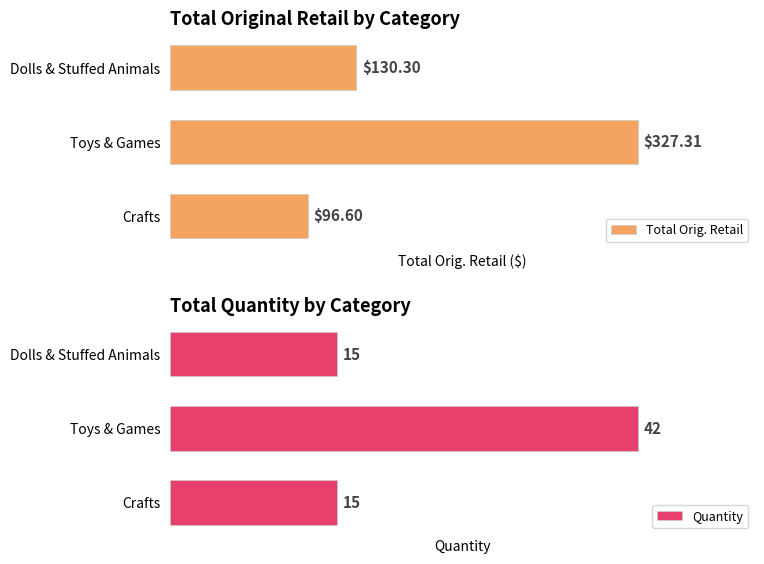

Reading left to right, extract all data points from this chart.

Total Orig. Retail: 96.6	327.3	130.3
Quantity: 15.0	42.0	15.0